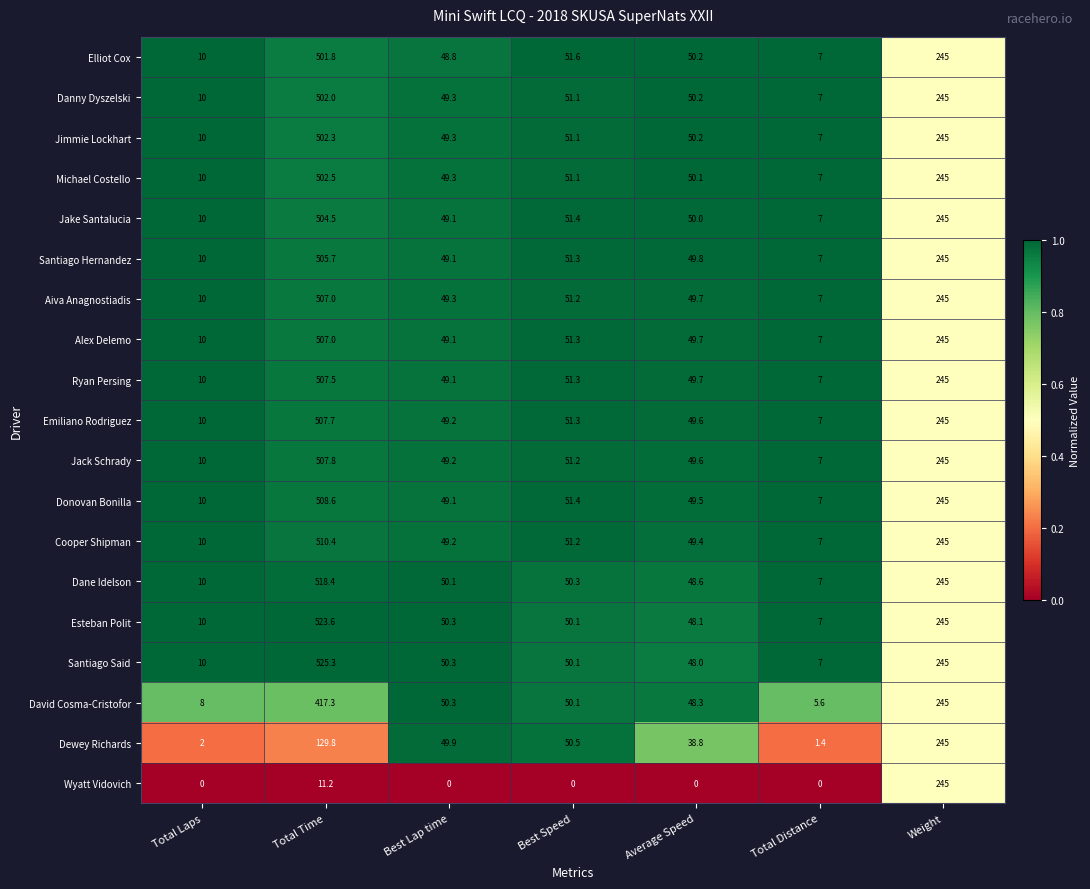

Which series has the largest total across all categories?

Santiago Said